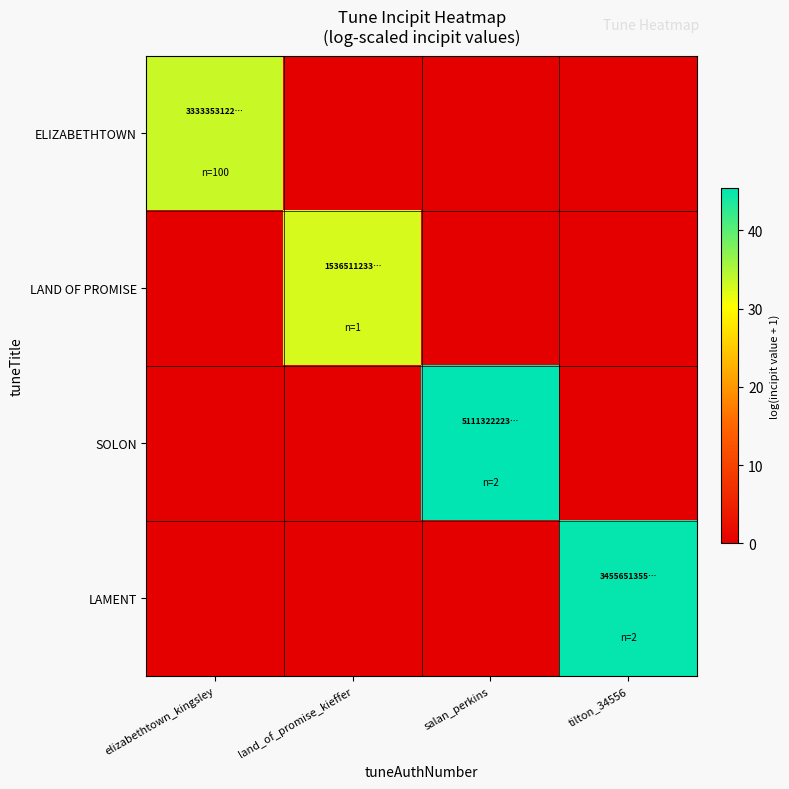

Reading left to right, what are all the values shown in this chart?

ELIZABETHTOWN: elizabethtown_kingsley=33.4	land_of_promise_kieffer=0.0	salan_perkins=0.0	tilton_34556=0.0
LAND OF PROMISE: elizabethtown_kingsley=0.0	land_of_promise_kieffer=32.7	salan_perkins=0.0	tilton_34556=0.0
SOLON: elizabethtown_kingsley=0.0	land_of_promise_kieffer=0.0	salan_perkins=45.4	tilton_34556=0.0
LAMENT: elizabethtown_kingsley=0.0	land_of_promise_kieffer=0.0	salan_perkins=0.0	tilton_34556=45.0